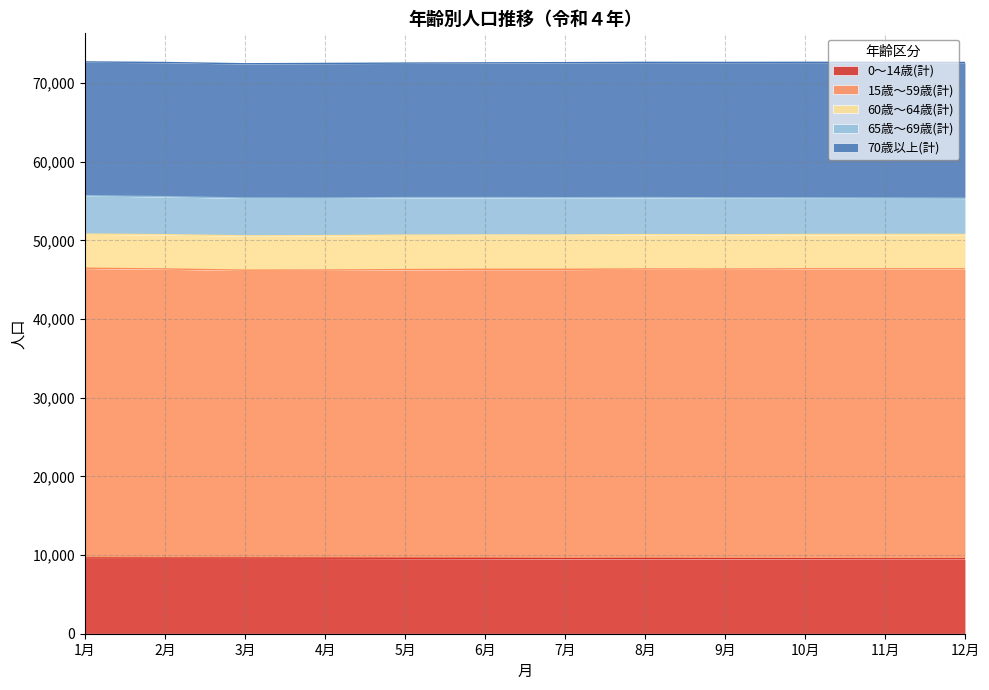

The value of 60歳～64歳(計) at 3月 is 1565. True or false?

False